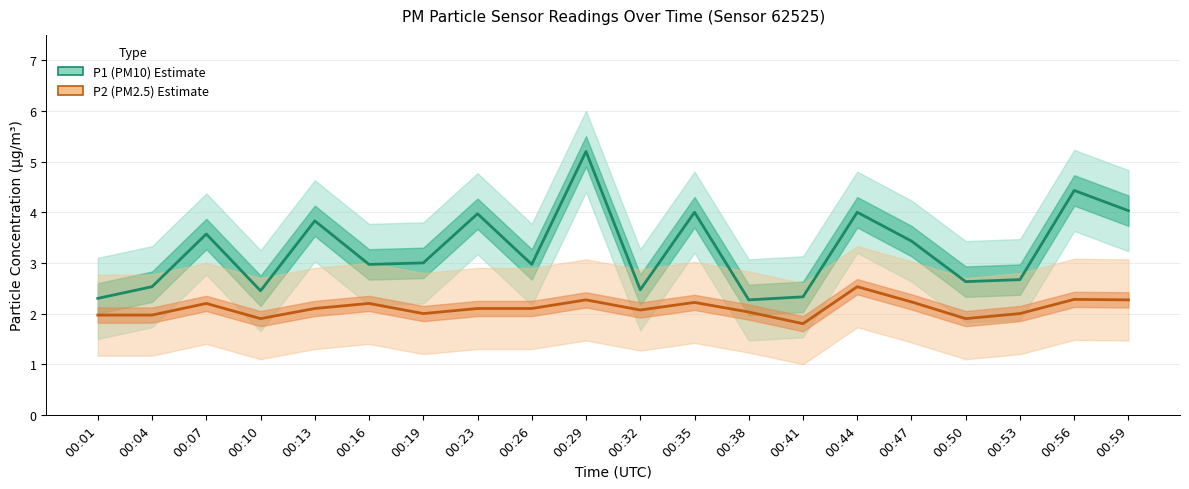

At which category is the sum across all series the highest?

00:29